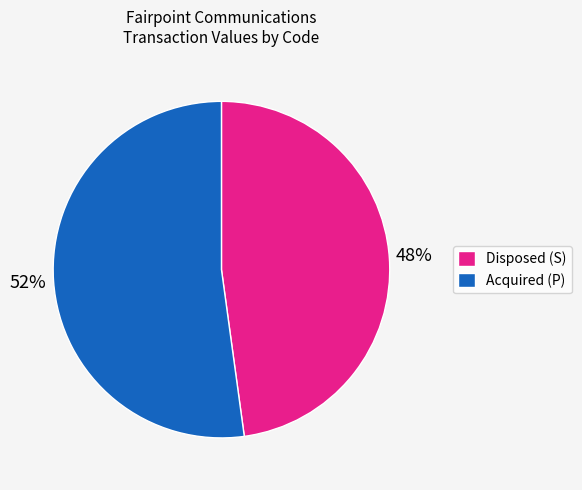

Which has a higher value, Acquired (P) or Disposed (S)?

Acquired (P)